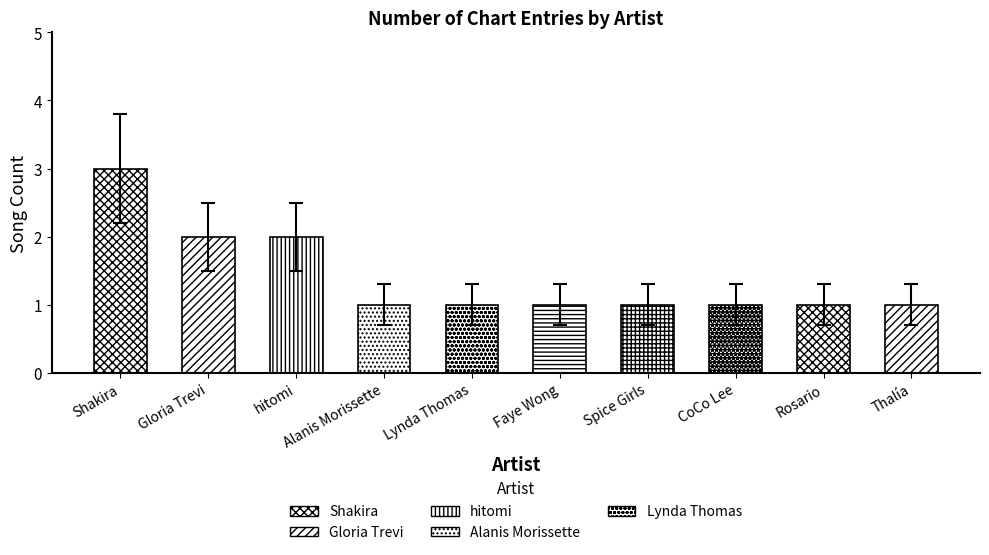

What is the label of the 2nd bar from the left?

Gloria Trevi